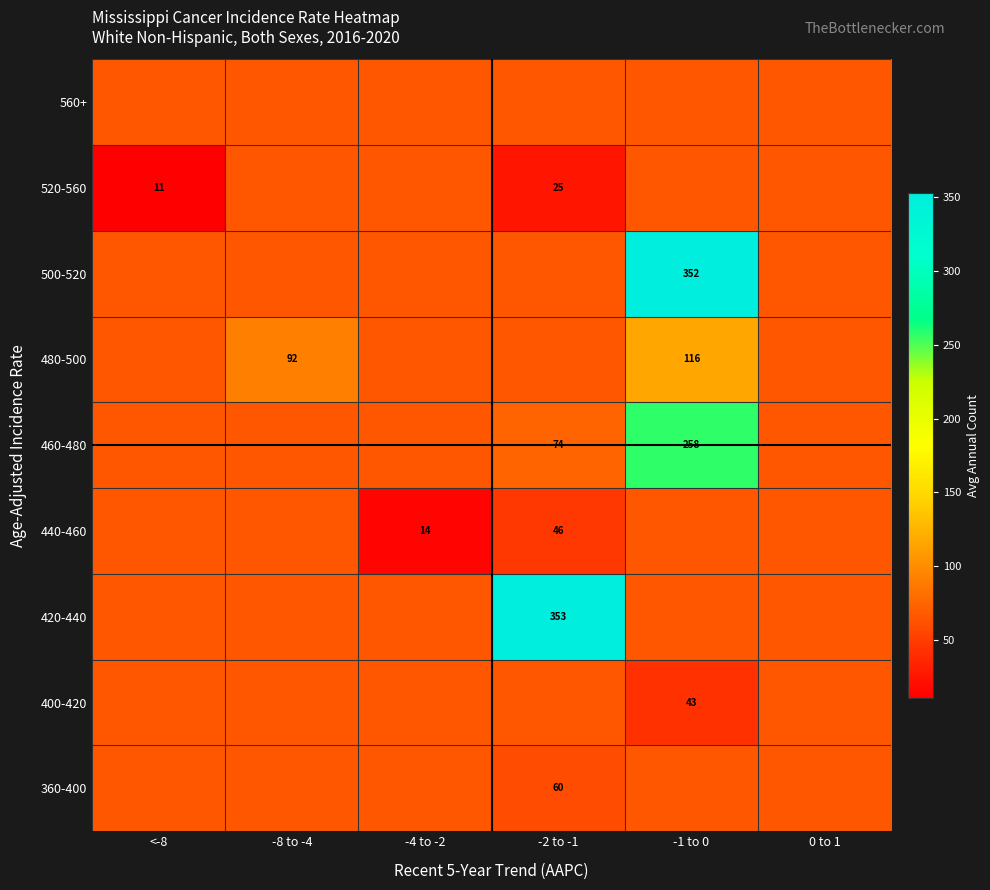

What is the total value across all series at -1 to 0?

1103.7